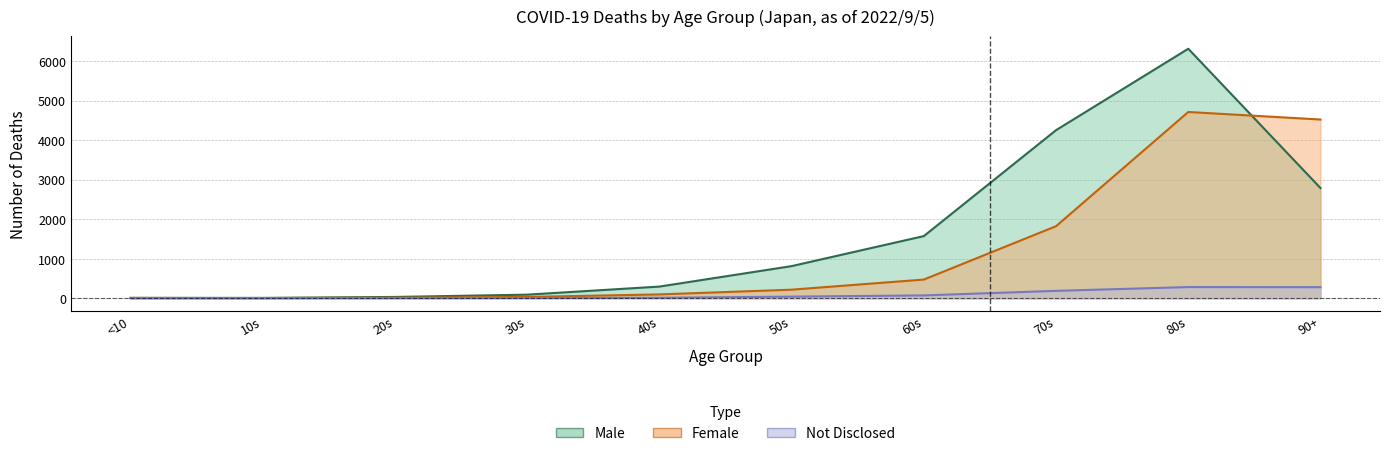

What is the maximum value shown in the chart?

6313